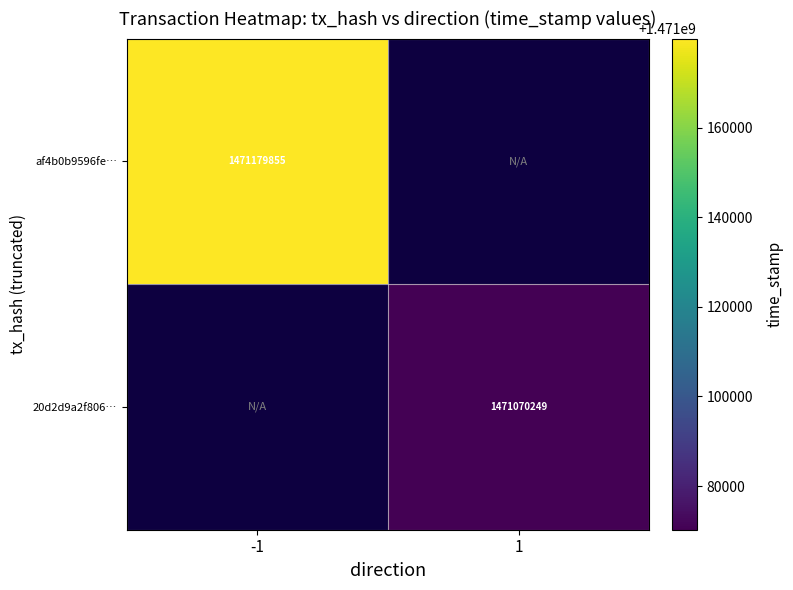

Which has a higher value, -1 or 1?

-1